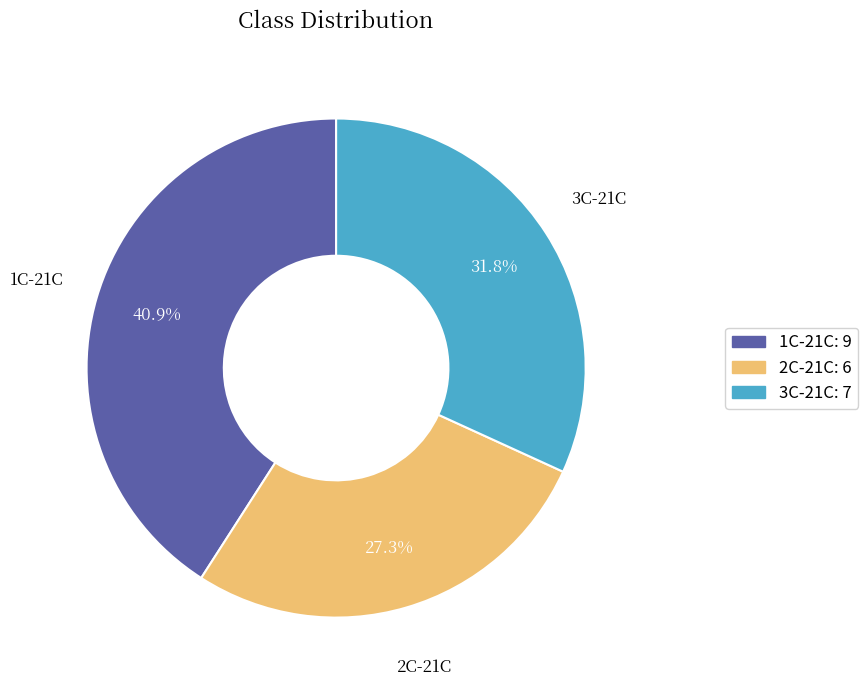

Approximately how many times larger is the value at 1C-21C compared to 2C-21C?

1.5